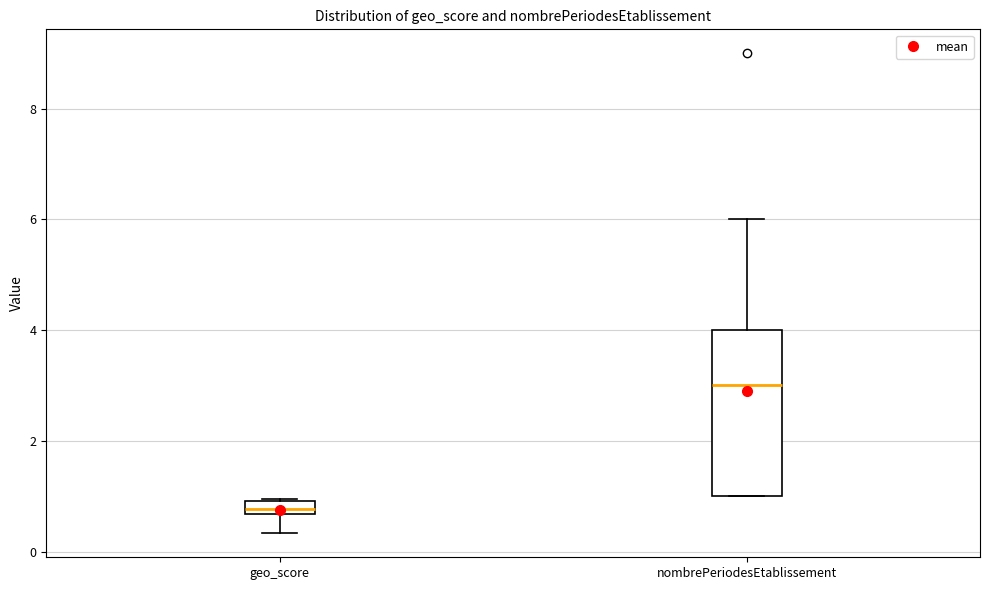

Which box is the tallest, from its lower edge to its upper edge?

nombrePeriodesEtablissement